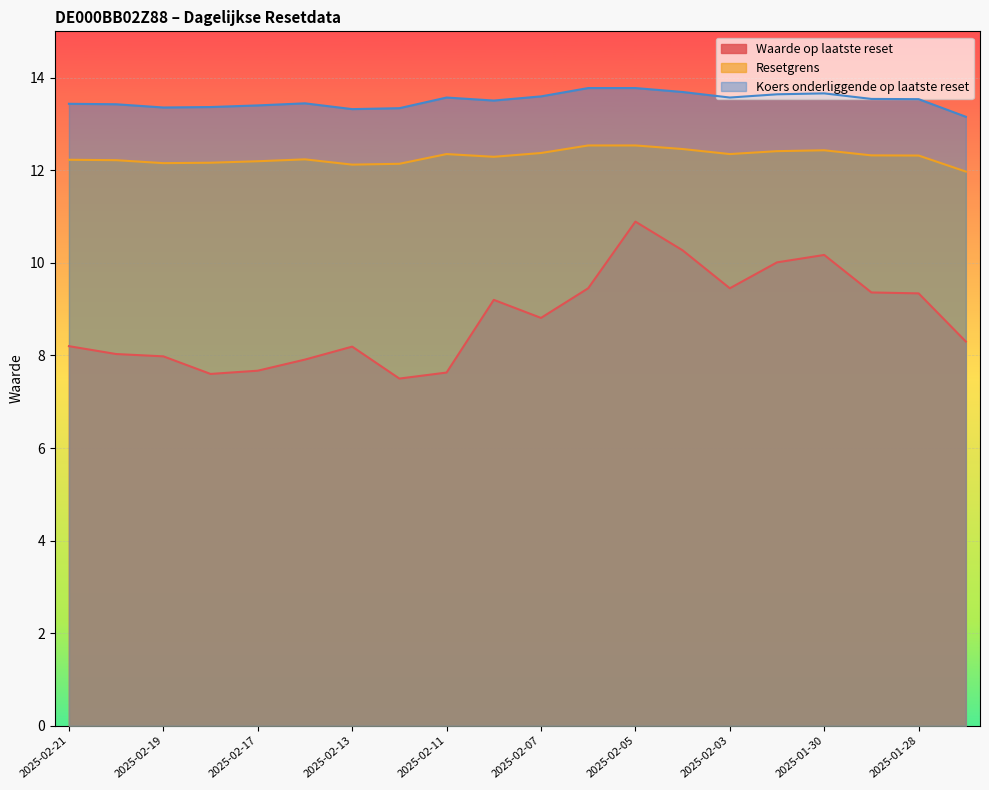

How many lines are shown in the chart?

3